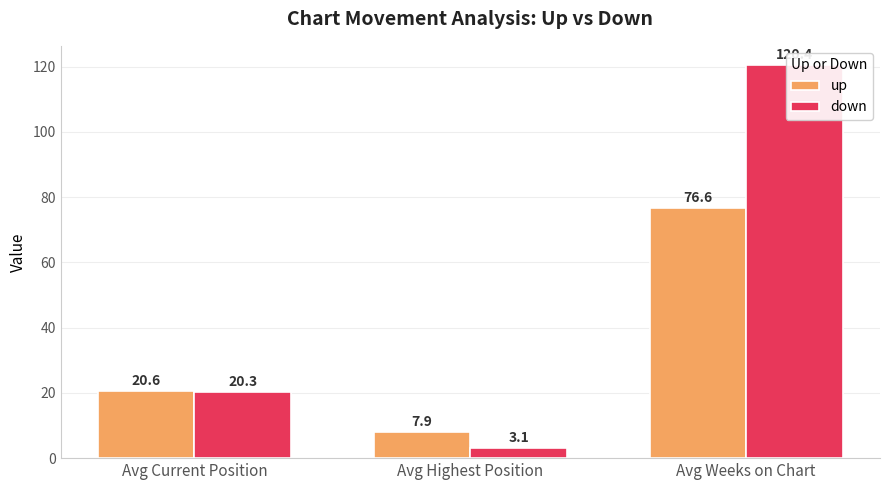

How many values in the up series exceed 20?

2